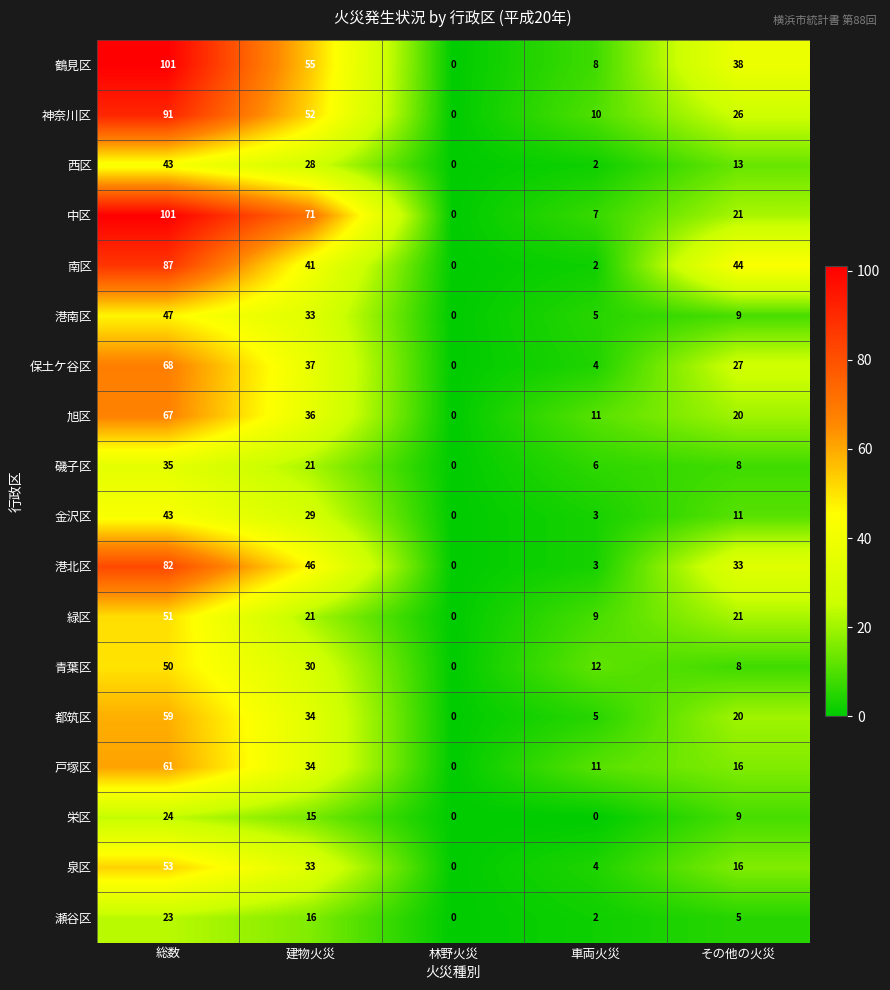

The value of 神奈川区 at 林野火災 is 0. True or false?

True